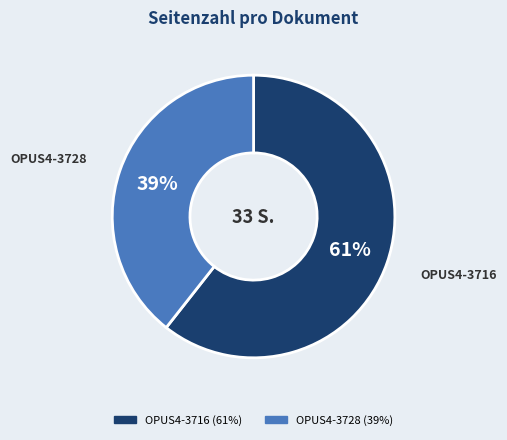

Do OPUS4-3728 and OPUS4-3716 together represent more than half of the pie?

Yes